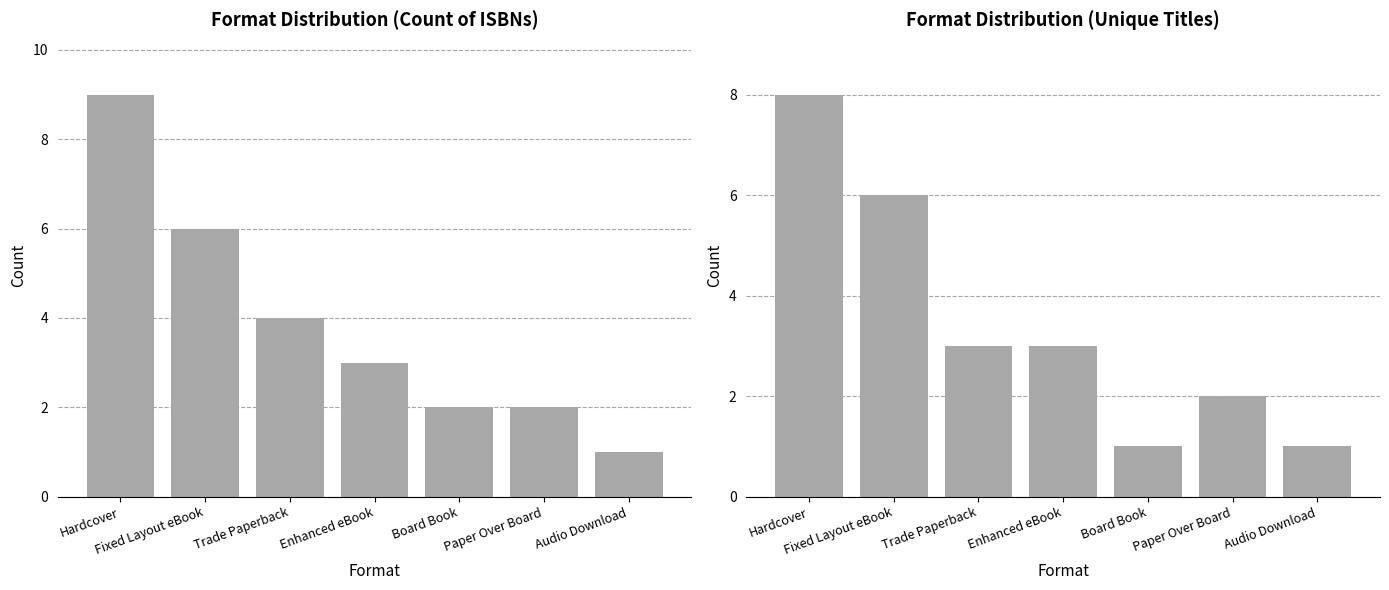

What is the highest value of the Count series?

9